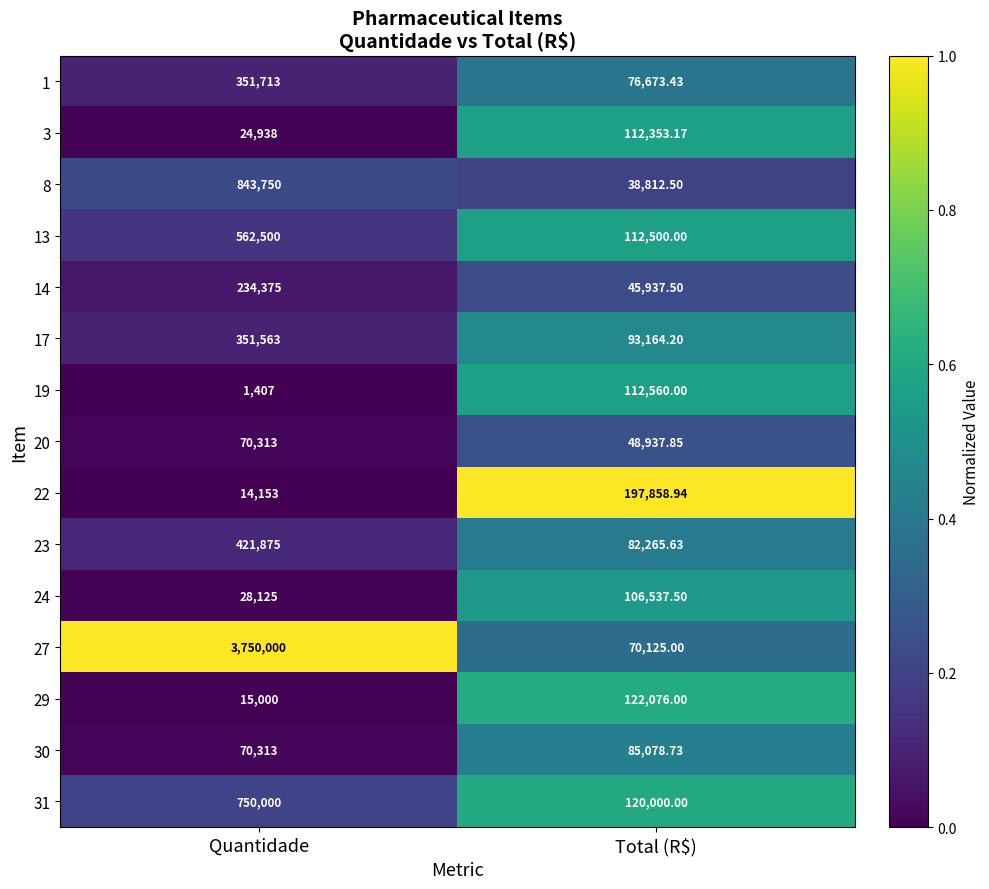

At which category is the sum across all series the highest?

Quantidade